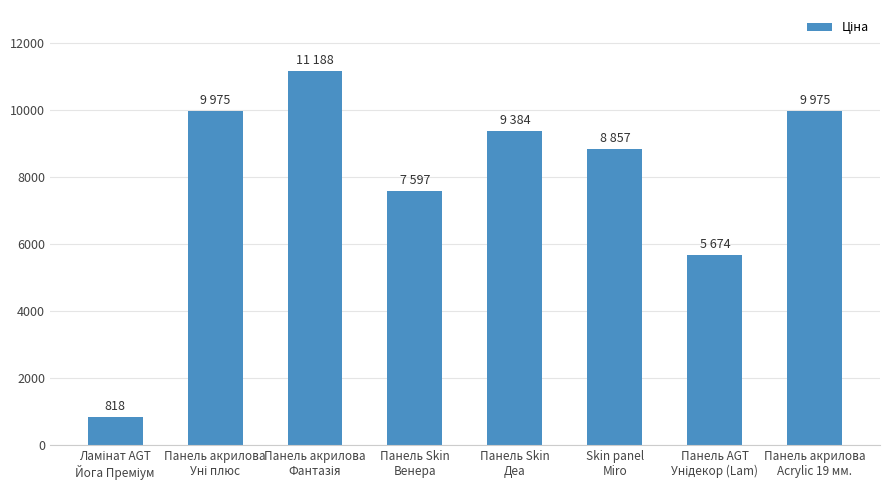

Reading left to right, transcribe all the data shown in this chart.

818.5	9975.0	11188.2	7596.5	9384.0	8856.7	5673.8	9975.0